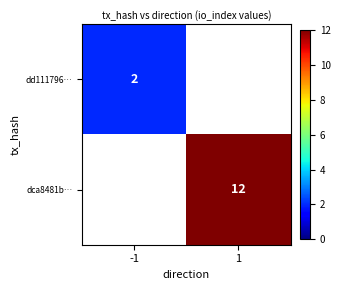

How many categories are shown in the chart?

2